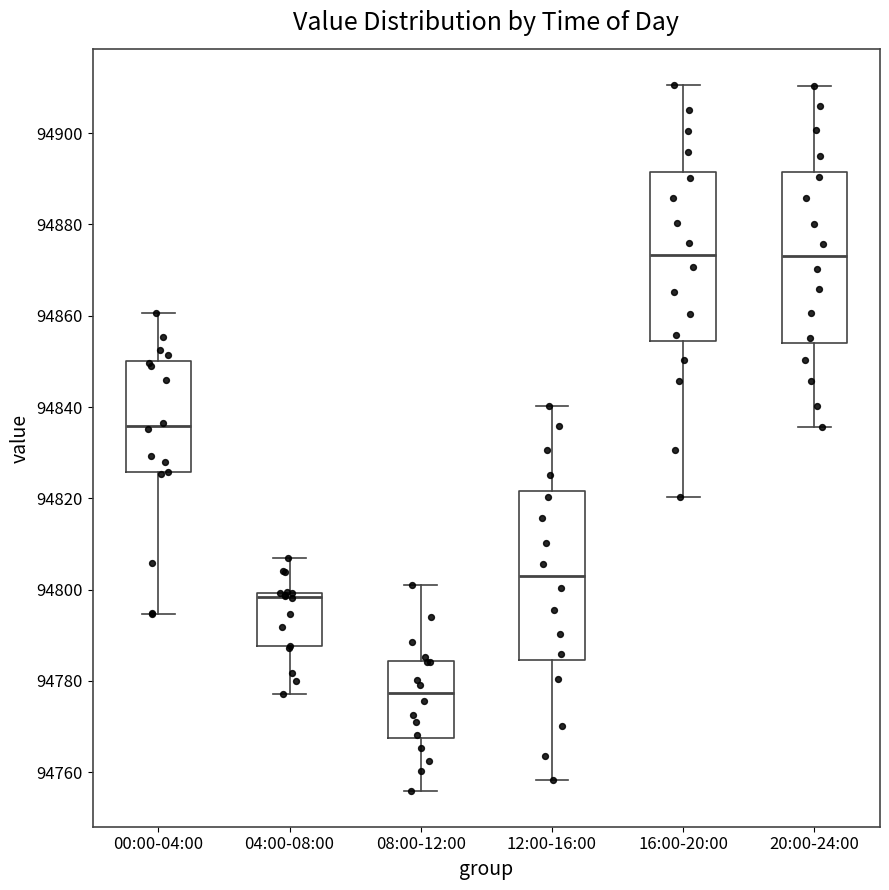

Where is the lower edge of the box for 20:00-24:00 on the y-axis? The values are not printed on the chart, so give them approximately, as read against the axis.

94854